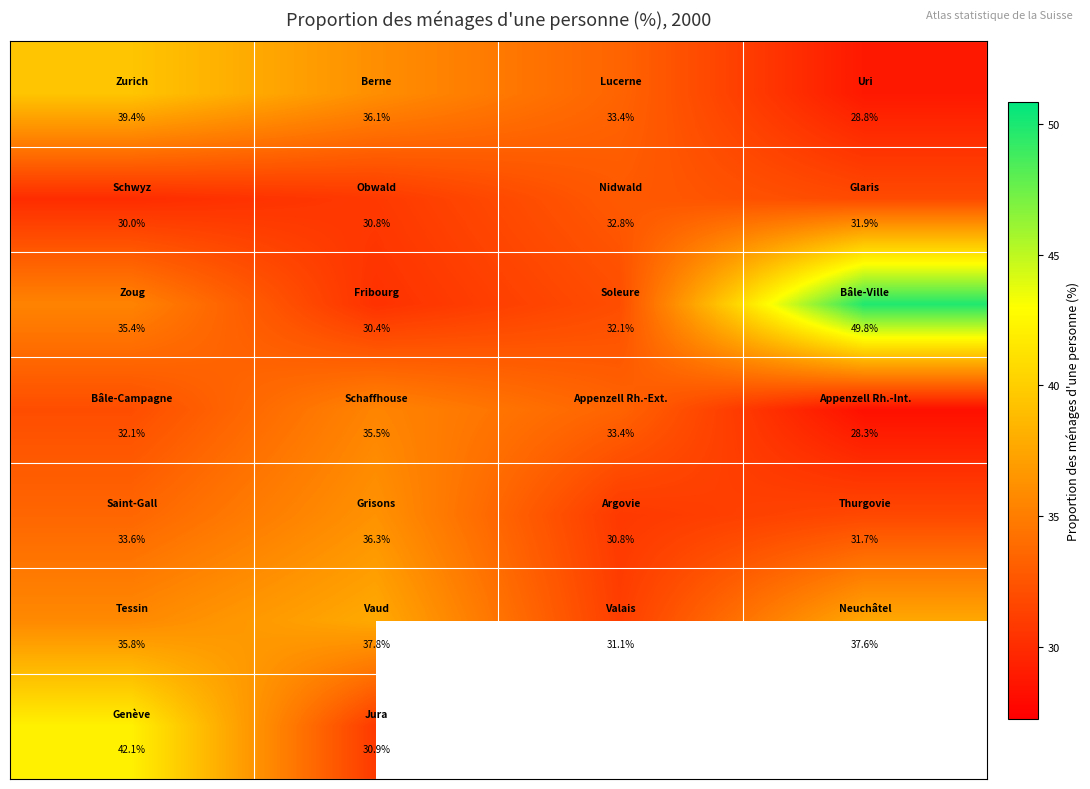

Between 2 and 3, which is larger?

2